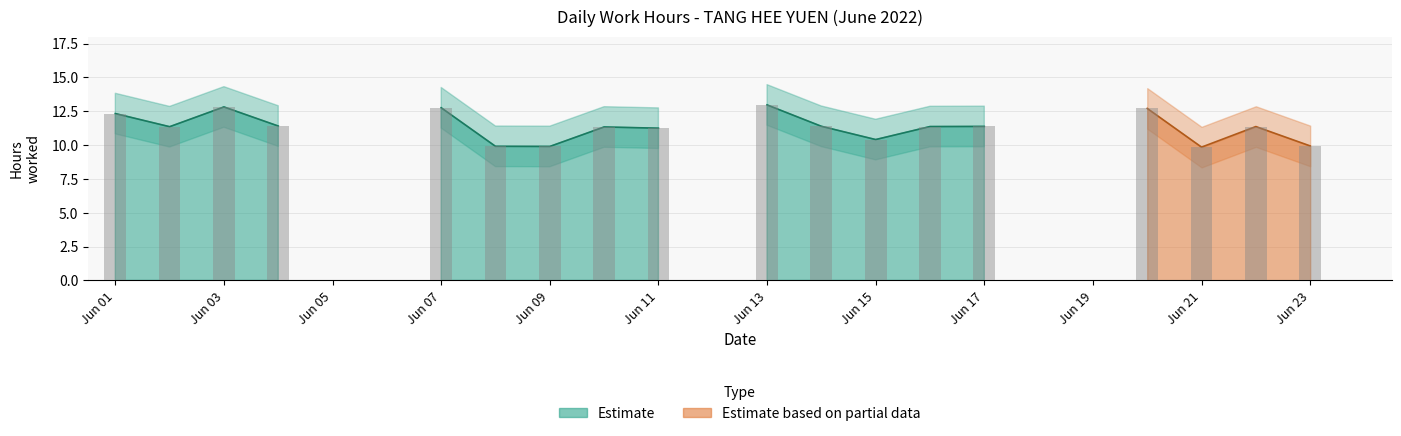

At which label is the value closest to 6?

Jun 21